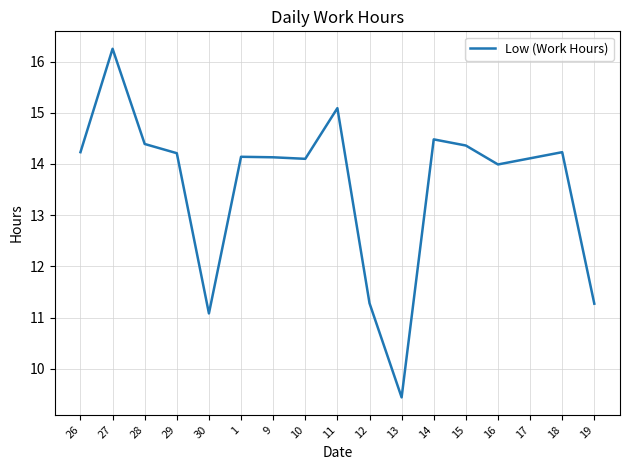

Read the value at 15.

14.4